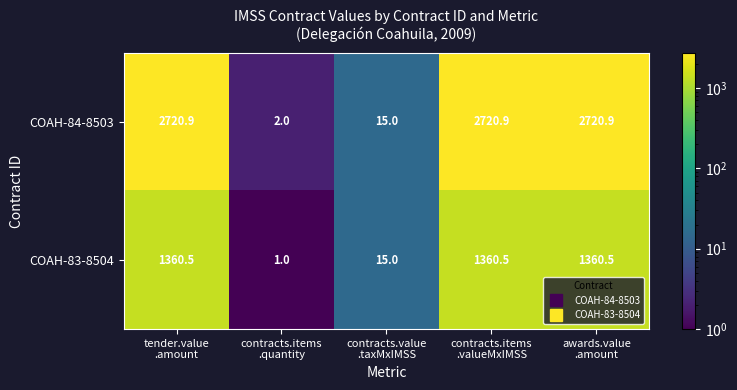

What is the maximum value for COAH-83-8504?

1360.5